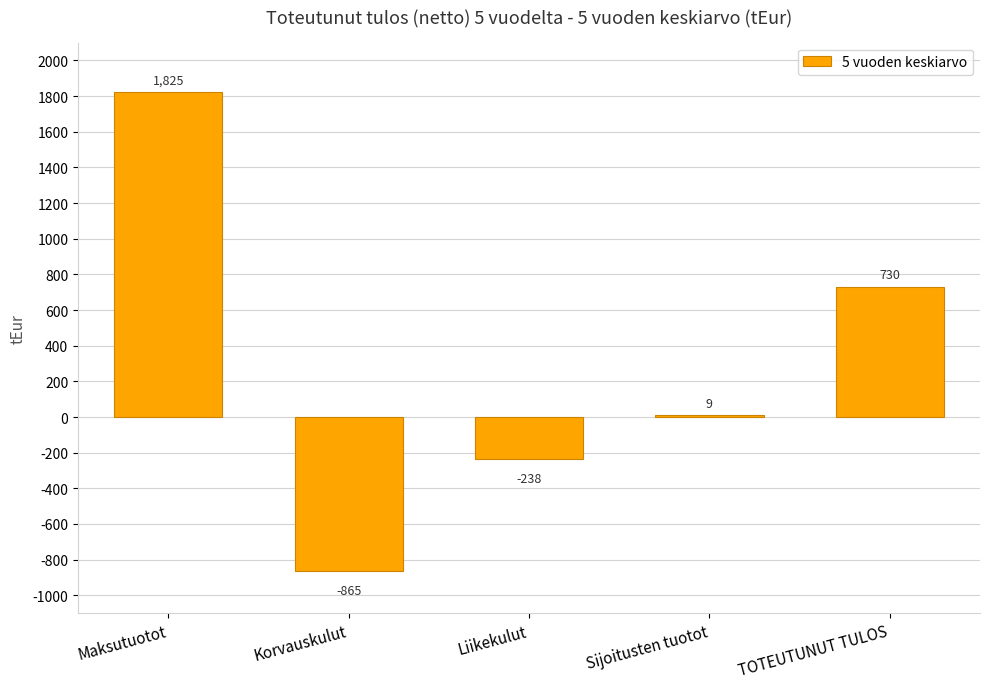

What is the change in value from Liikekulut to Sijoitusten tuotot?

+247.0